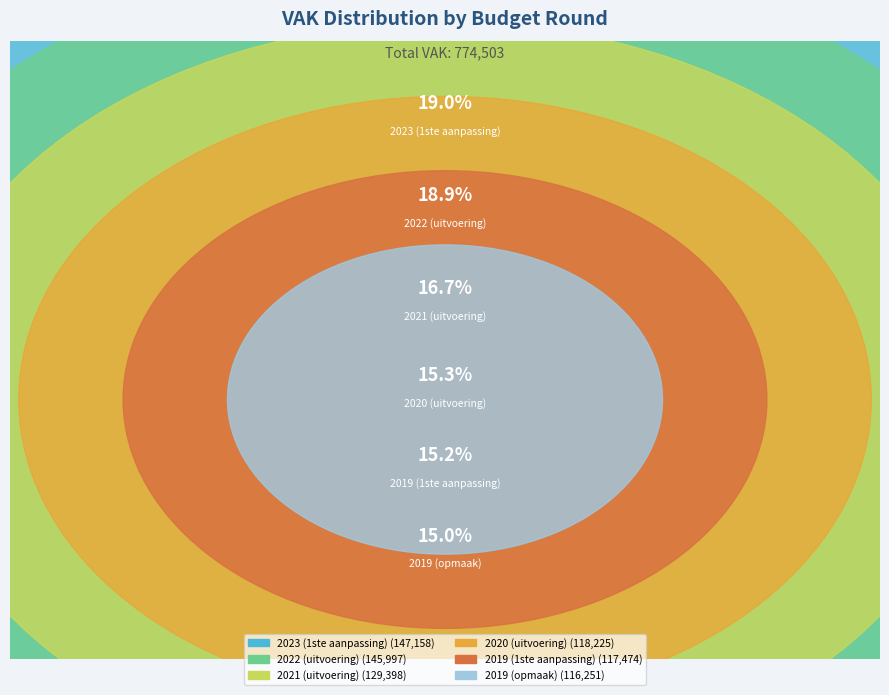

To the nearest percent, what is the difference between the 2019 (1ste aanpassing) and 2021 (uitvoering) slice percentages?

2%